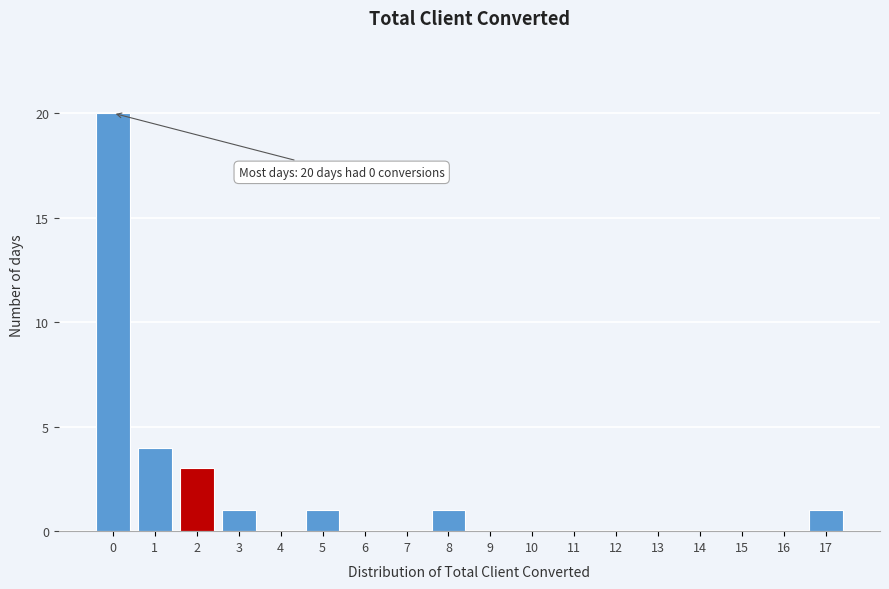

Reading left to right, transcribe all the data shown in this chart.

0=20	1=4	2=3	3=1	4=0	5=1	6=0	7=0	8=1	9=0	10=0	11=0	12=0	13=0	14=0	15=0	16=0	17=1